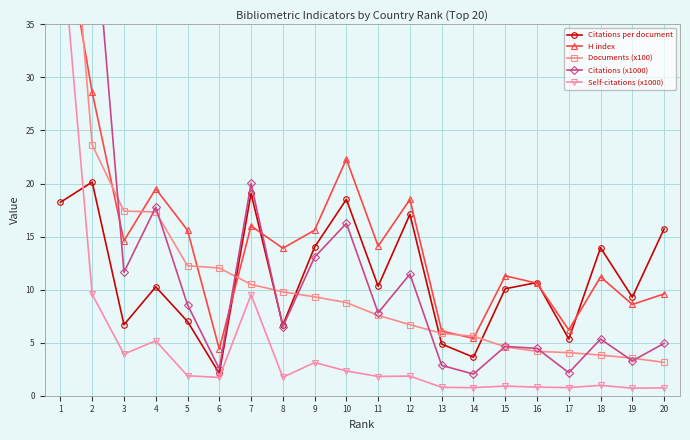

At which label is Citations per document closest to 11?

16